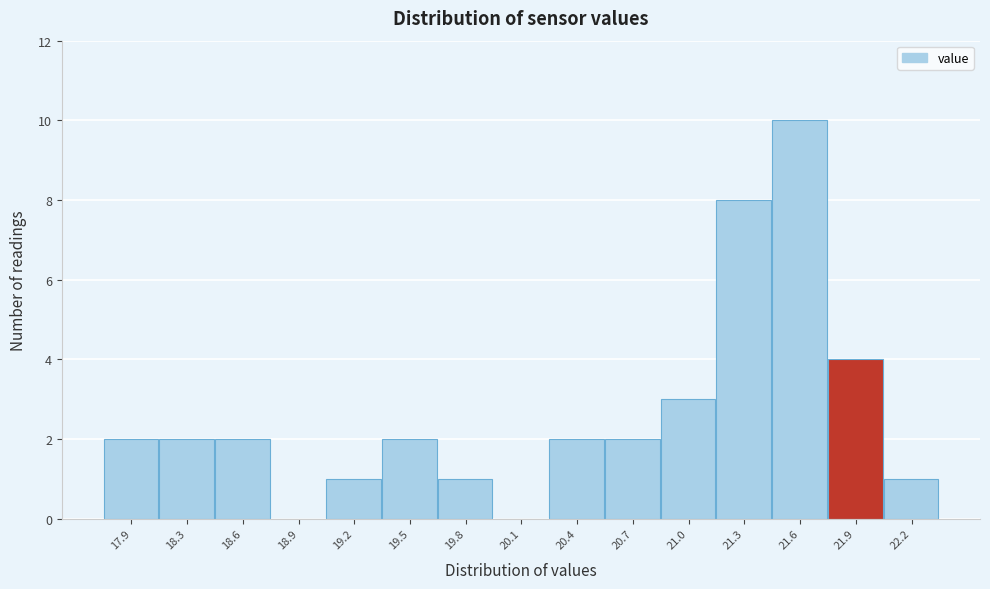

Reading left to right, extract all data points from this chart.

17.9=2	18.3=2	18.6=2	18.9=0	19.2=1	19.5=2	19.8=1	20.1=0	20.4=2	20.7=2	21.0=3	21.3=8	21.6=10	21.9=4	22.2=1